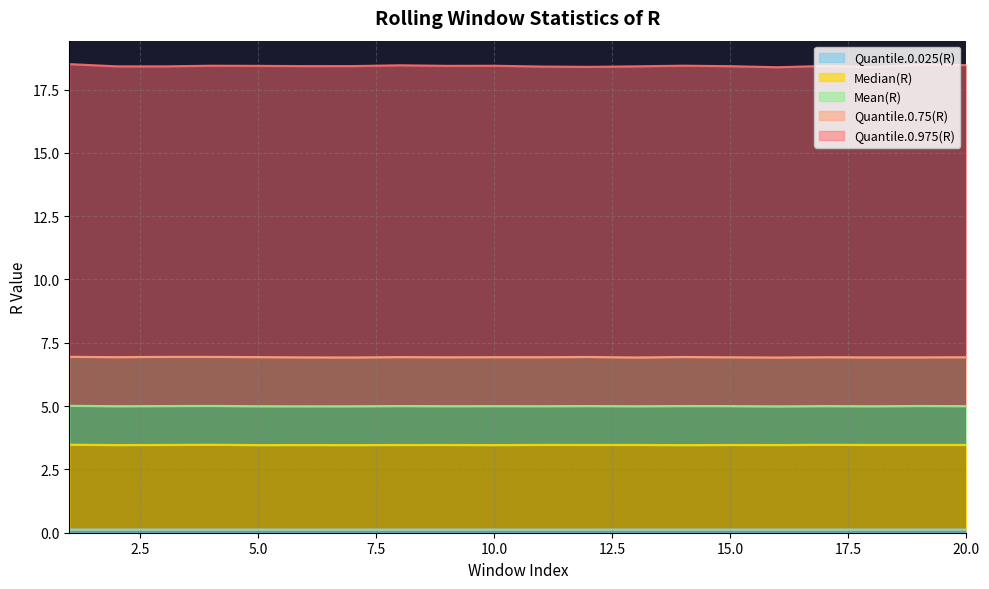

At which category does Quantile.0.025(R) reach its first local peak?

4